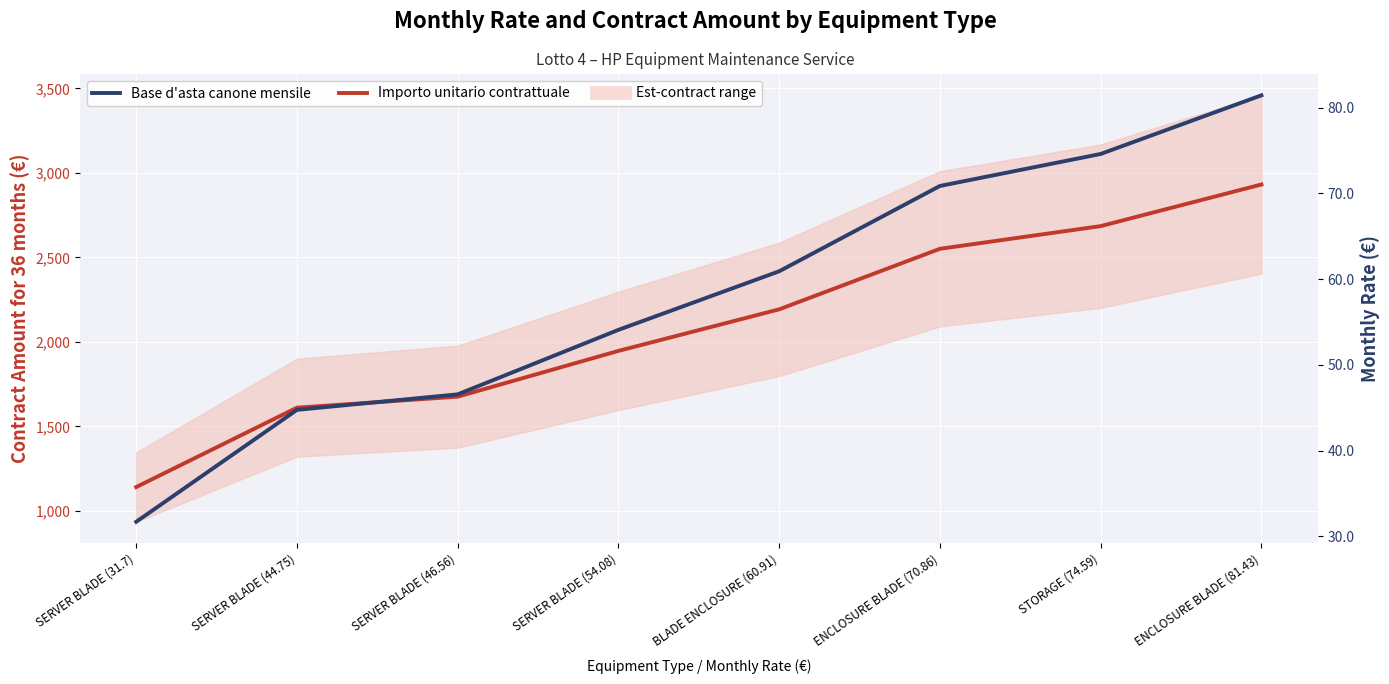

What is the value of the Importo unitario contrattuale point at the 6th from the left?

2551.0